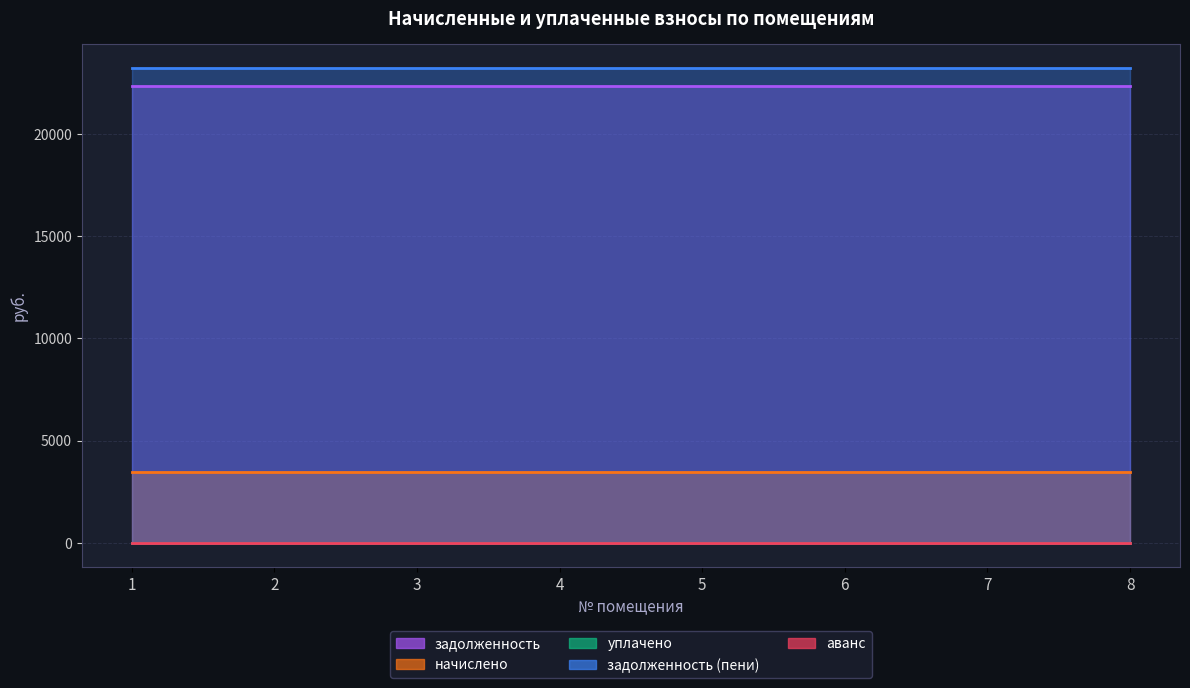

What is the approximate value of начислено at 1?

3456.0